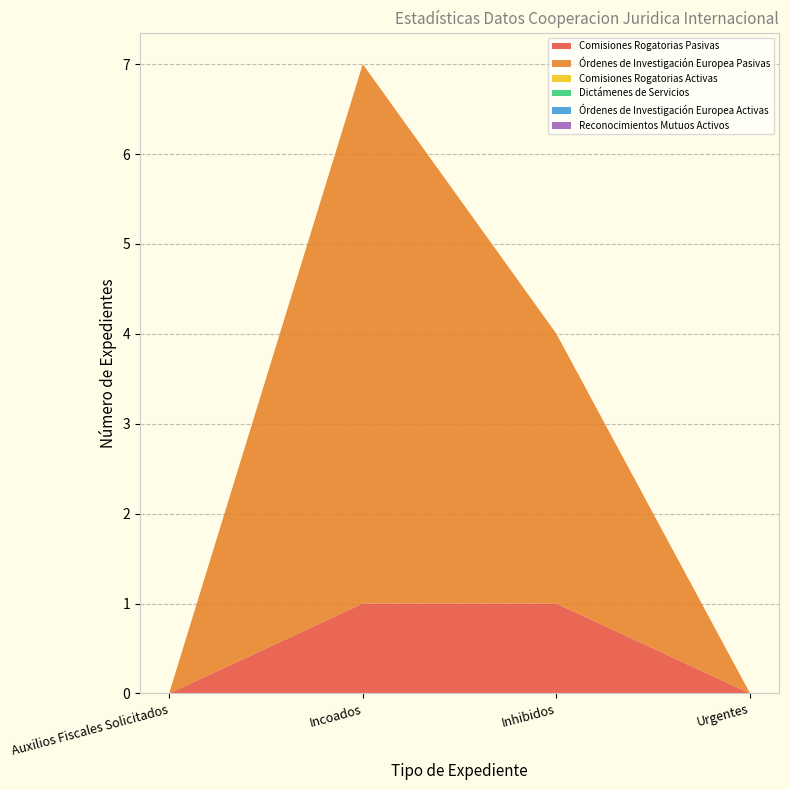

Reading left to right, extract all data points from this chart.

Comisiones Rogatorias Pasivas: 0	1	1	0
Órdenes de Investigación Europea Pasivas: 0	6	3	0
Comisiones Rogatorias Activas: 0	0	0	0
Dictámenes de Servicios: 0	0	0	0
Órdenes de Investigación Europea Activas: 0	0	0	0
Reconocimientos Mutuos Activos: 0	0	0	0